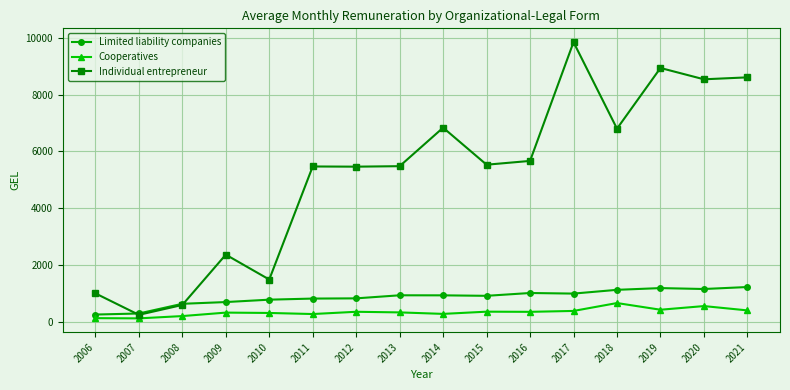

How many data points in Cooperatives are above 342?

8